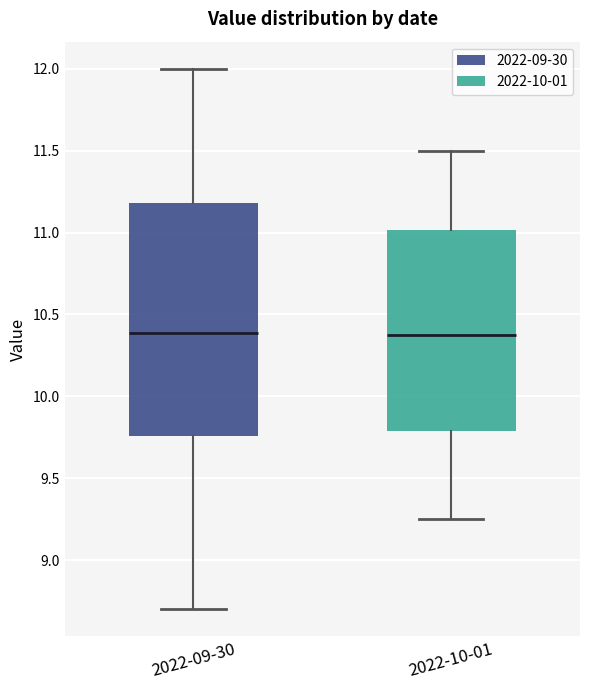

Reading left to right, read every box against the y-axis: the position of its median line, the range the box covers, and the ends of its whiskers. The values are not printed on the chart, so give them approximately, as read against the axis.

2022-09-30: median 10.40, box 9.75 to 11.20, whiskers 8.70 to 12.00
2022-10-01: median 10.40, box 9.80 to 11.00, whiskers 9.25 to 11.50